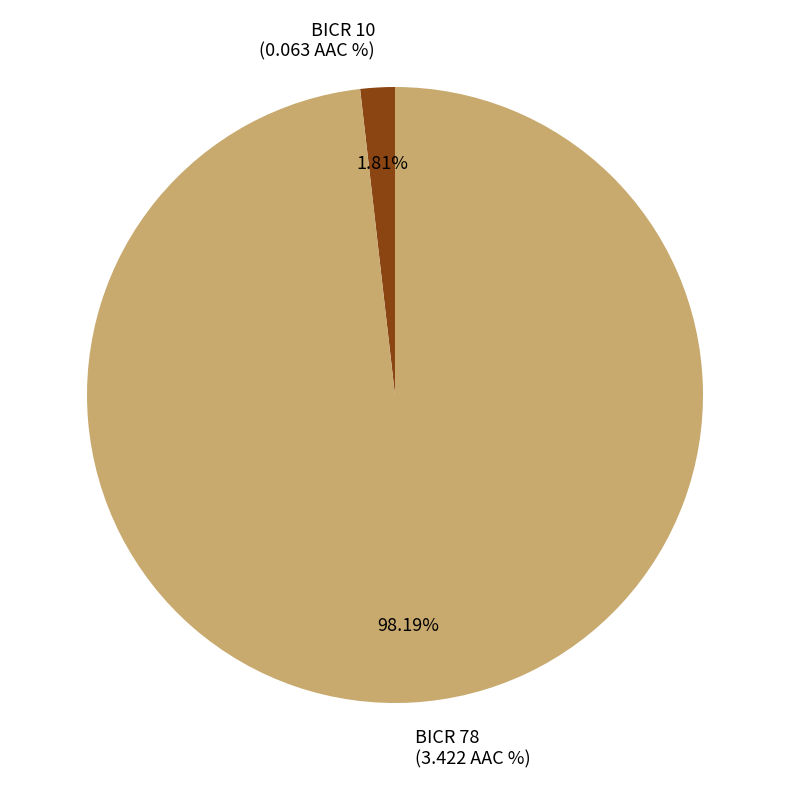

Rank the categories by value from highest to lowest.

BICR 78, BICR 10